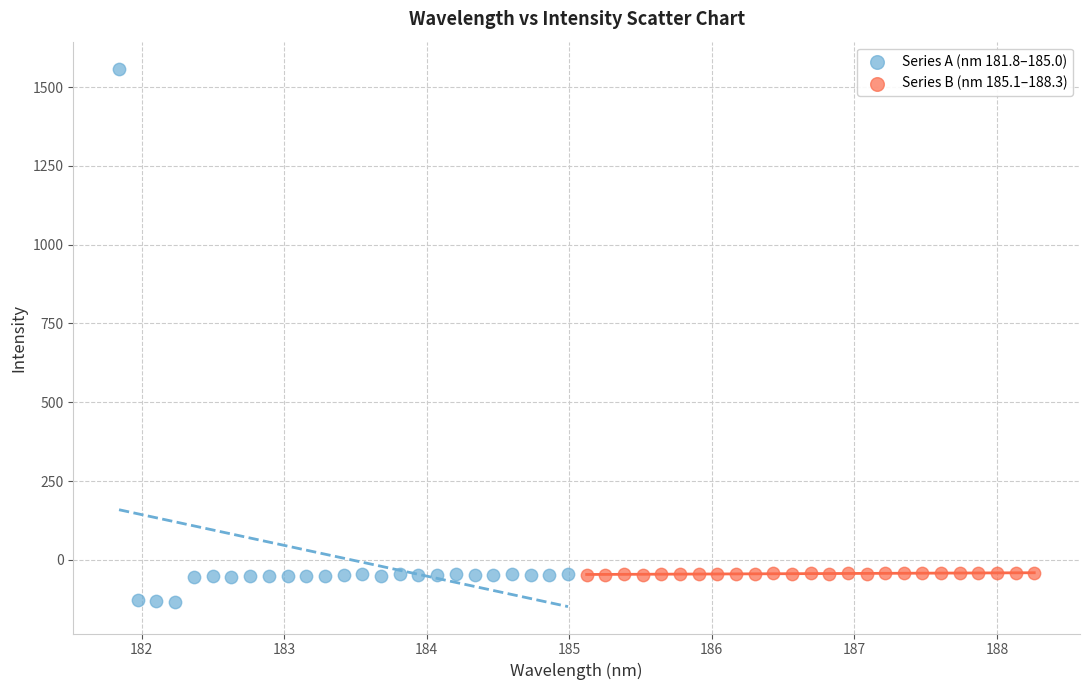

Which series has the widest spread of Y values?

Series A (nm 181.8–185.0)